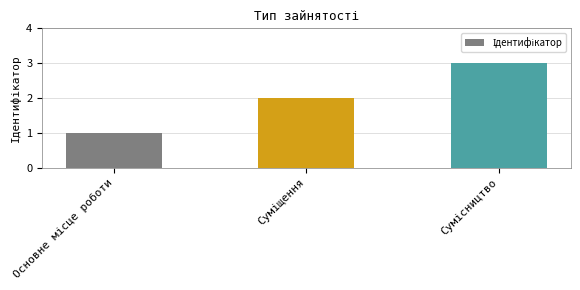

Reading left to right, what are all the values shown in this chart?

1	2	3